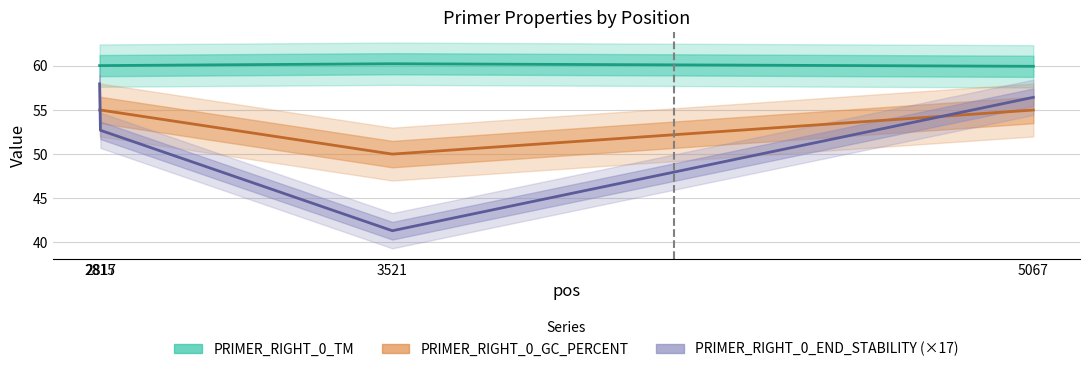

What are all the series names shown in the legend?

PRIMER_RIGHT_0_TM, PRIMER_RIGHT_0_GC_PERCENT, PRIMER_RIGHT_0_END_STABILITY (×17)